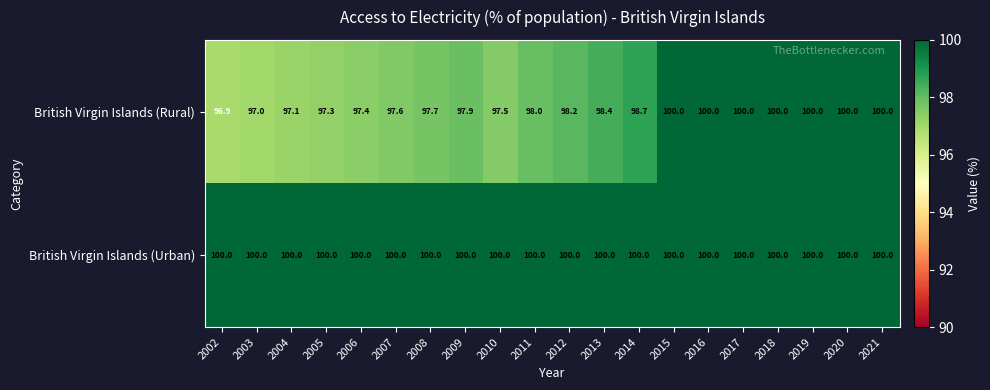

At which category does the chart reach its minimum across all series?

2002